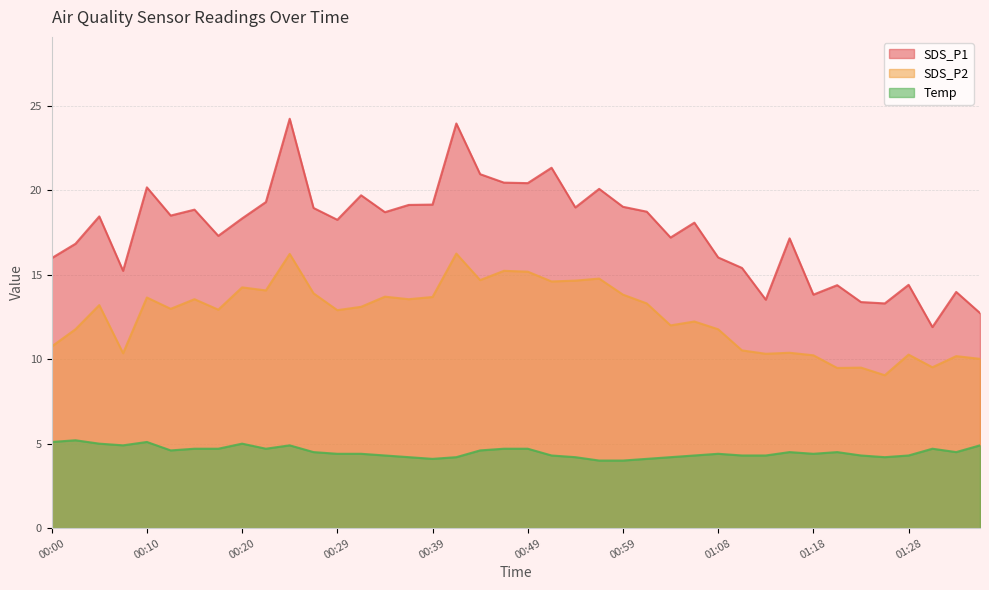

True or false: SDS_P2 has a value of 17.9 at 00:08.

False